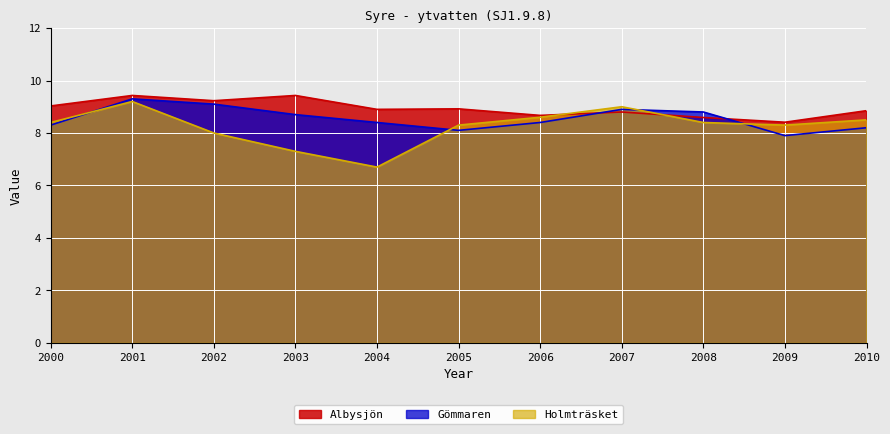

Reading left to right, extract all data points from this chart.

Albysjön: 2000=9.0	2001=9.4	2002=9.2	2003=9.4	2004=8.9	2005=8.9	2006=8.7	2007=8.8	2008=8.6	2009=8.4	2010=8.8
Gömmaren: 2000=8.3	2001=9.3	2002=9.1	2003=8.7	2004=8.4	2005=8.1	2006=8.4	2007=8.9	2008=8.8	2009=7.9	2010=8.2
Holmträsket: 2000=8.4	2001=9.2	2002=8.0	2003=7.3	2004=6.7	2005=8.3	2006=8.6	2007=9.0	2008=8.4	2009=8.3	2010=8.5